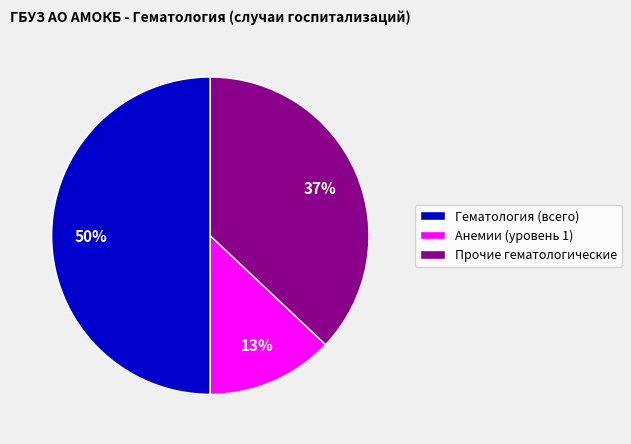

Rank the categories by value from highest to lowest.

Гематология (всего), Прочие гематологические, Анемии (уровень 1)